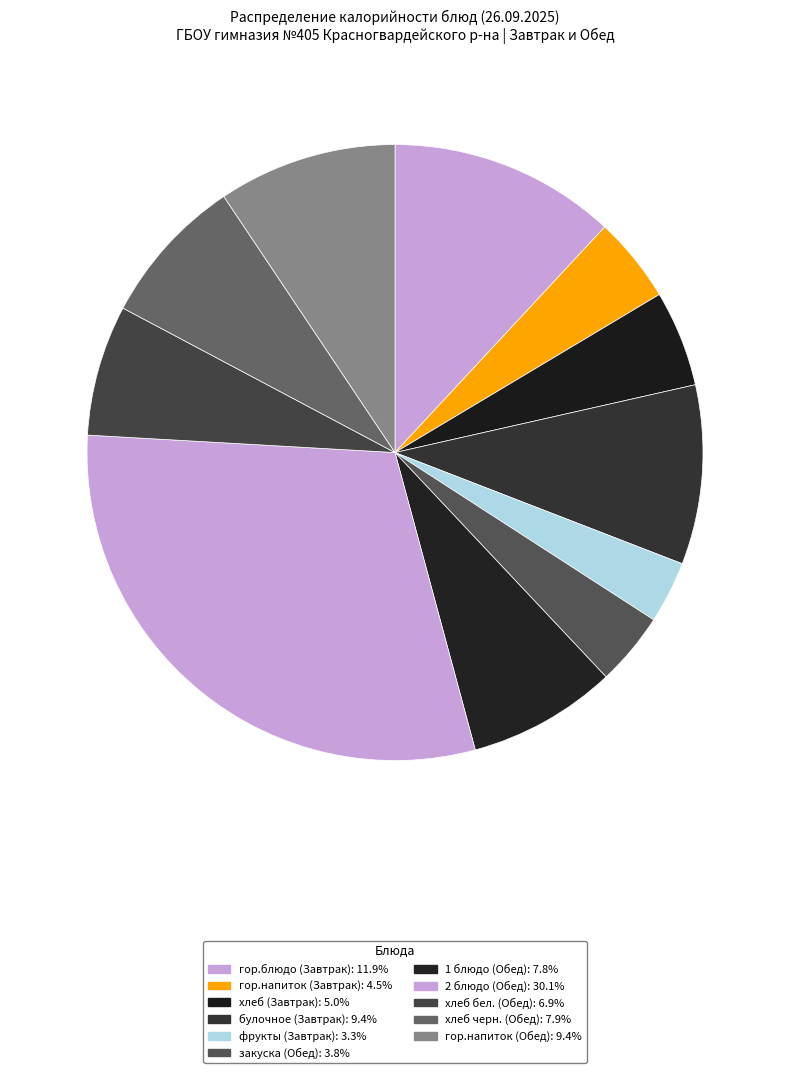

To the nearest percent, what is the average slice percentage?

9%